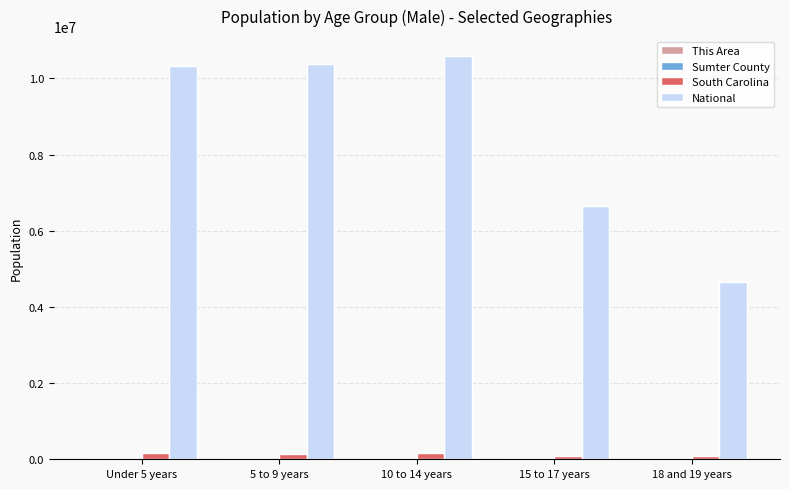

How many groups of bars are there?

5